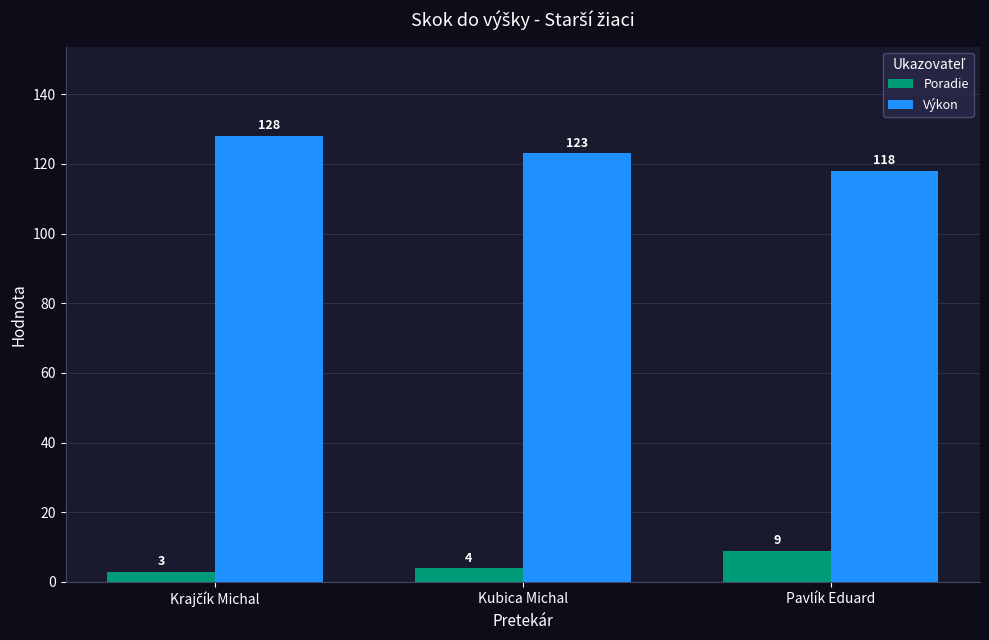

List the series in order of their peak value, highest first.

Výkon, Poradie